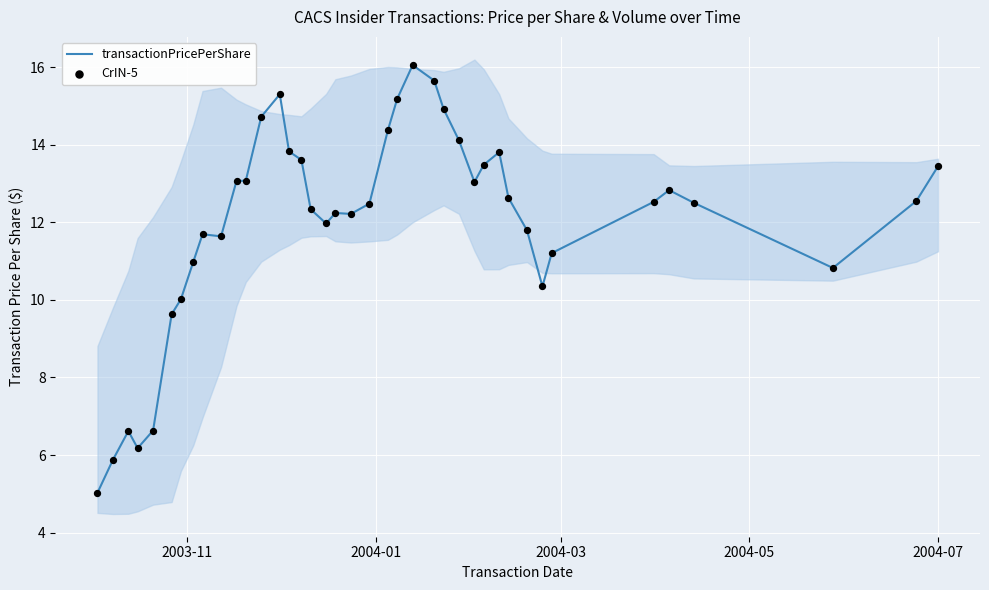

What is the maximum value for transactionPricePerShare?

16.0